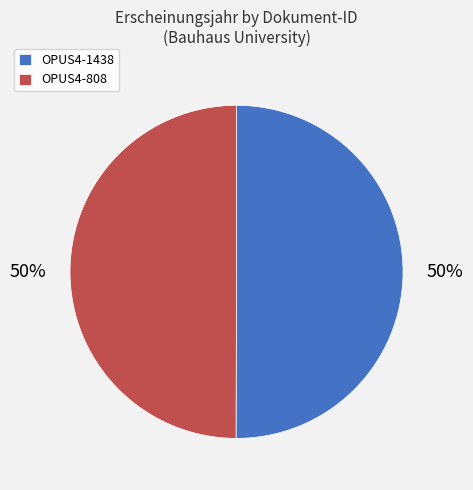

To the nearest percent, what percentage of the pie is OPUS4-808?

50%